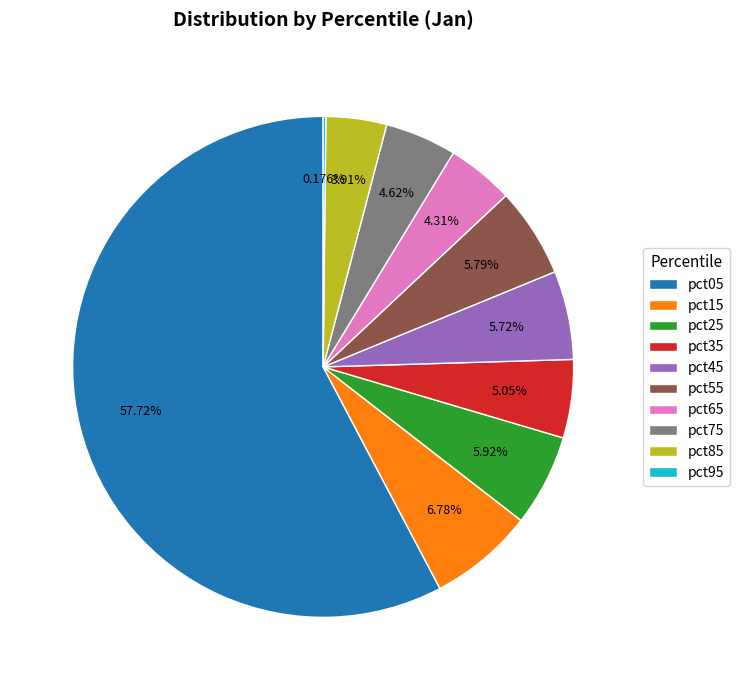

Combined, do pct35 and pct75 account for over 50%?

No